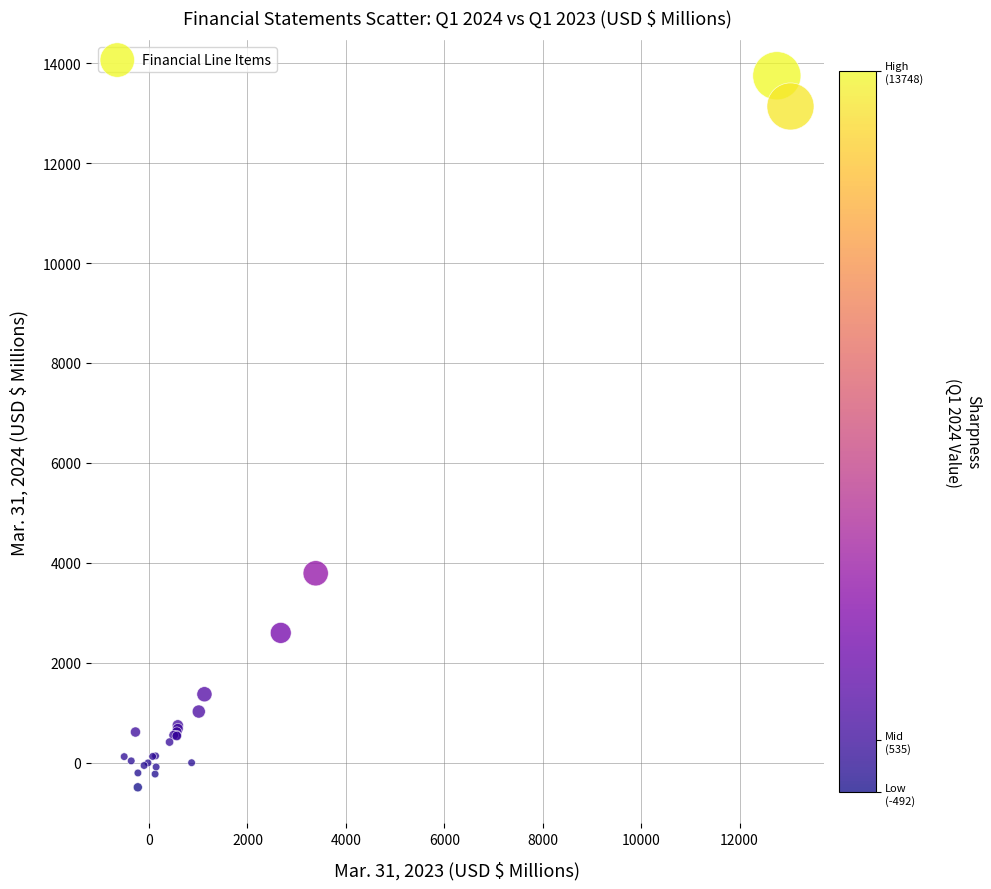

What Y value in the scatter plot is closest to 6628?

3791